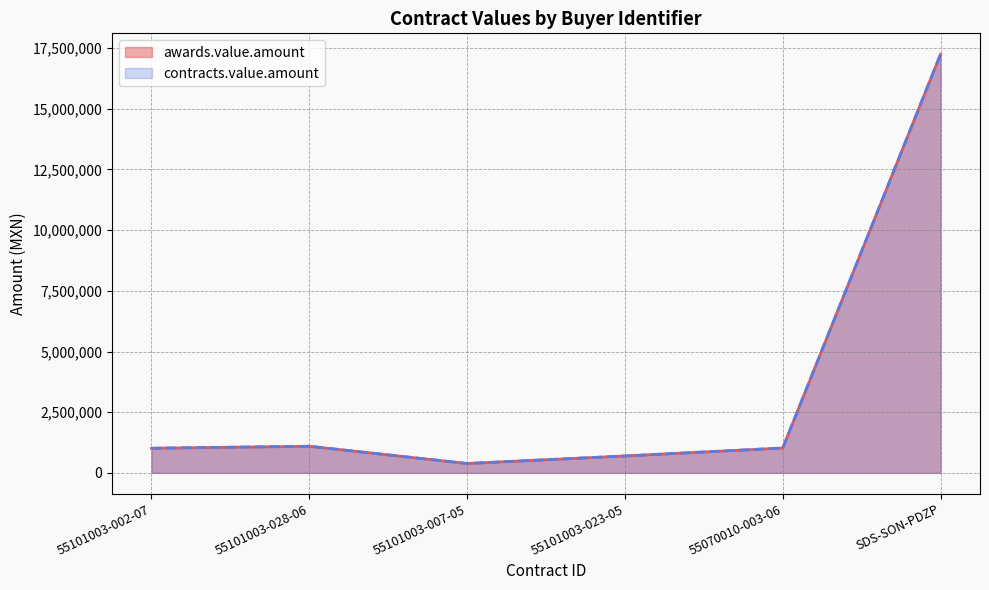

Is it true that awards.value.amount equals 4589032.1 at SDS-SON-PDZP?

False